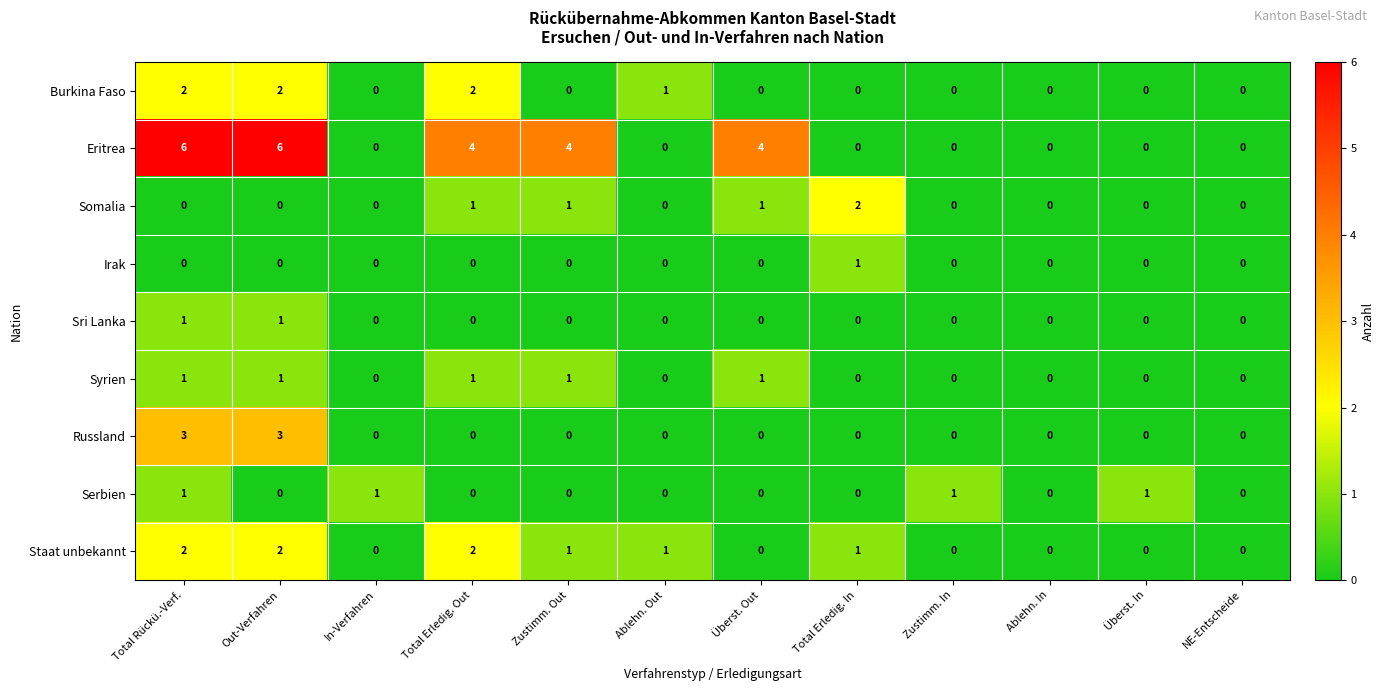

Which series has the largest range (max minus min)?

Eritrea